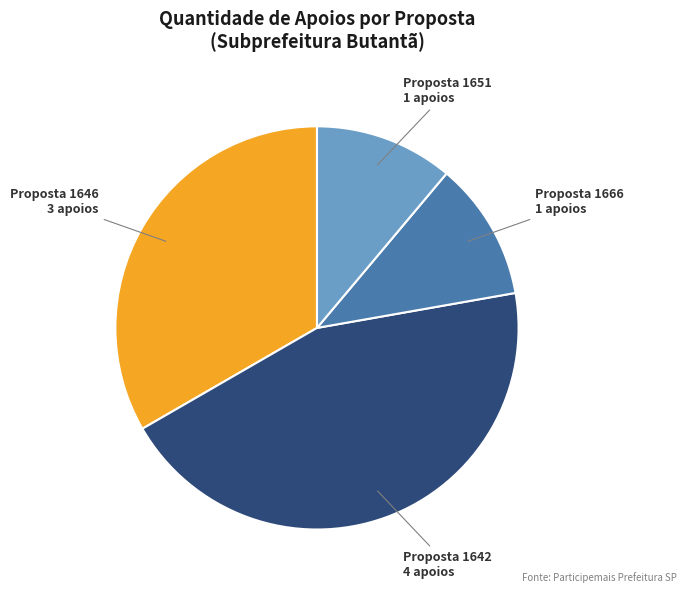

Does any single category account for the majority?

No